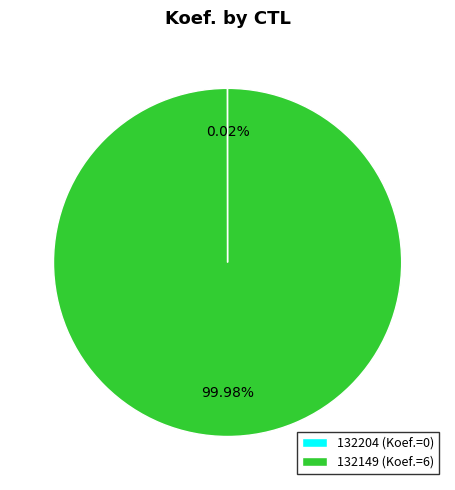

To the nearest percent, what is the average slice percentage?

50%